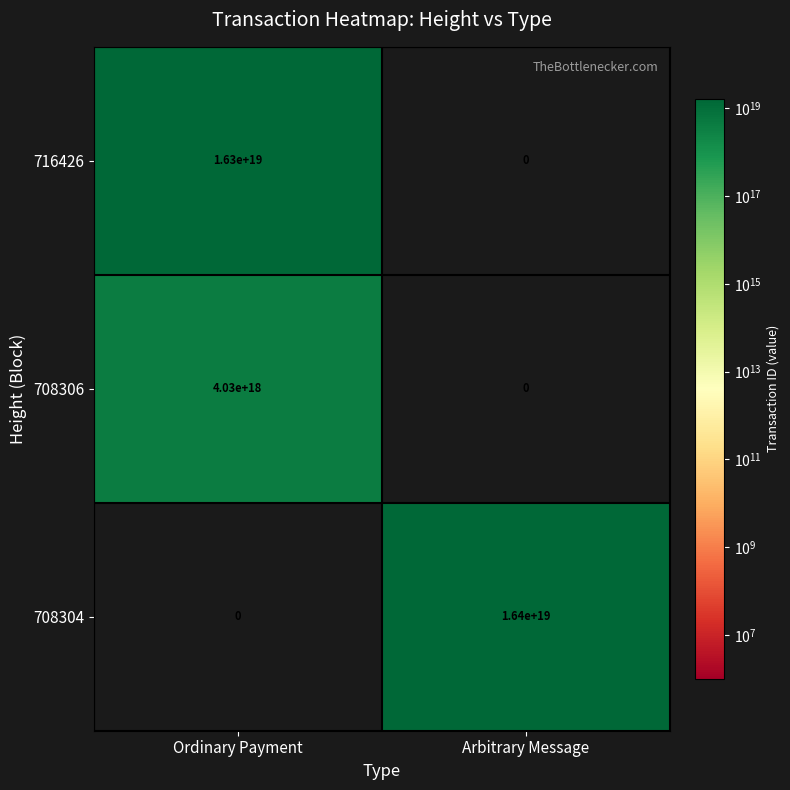

At which label is 716426 closest to 8150000000000000000?

Ordinary Payment